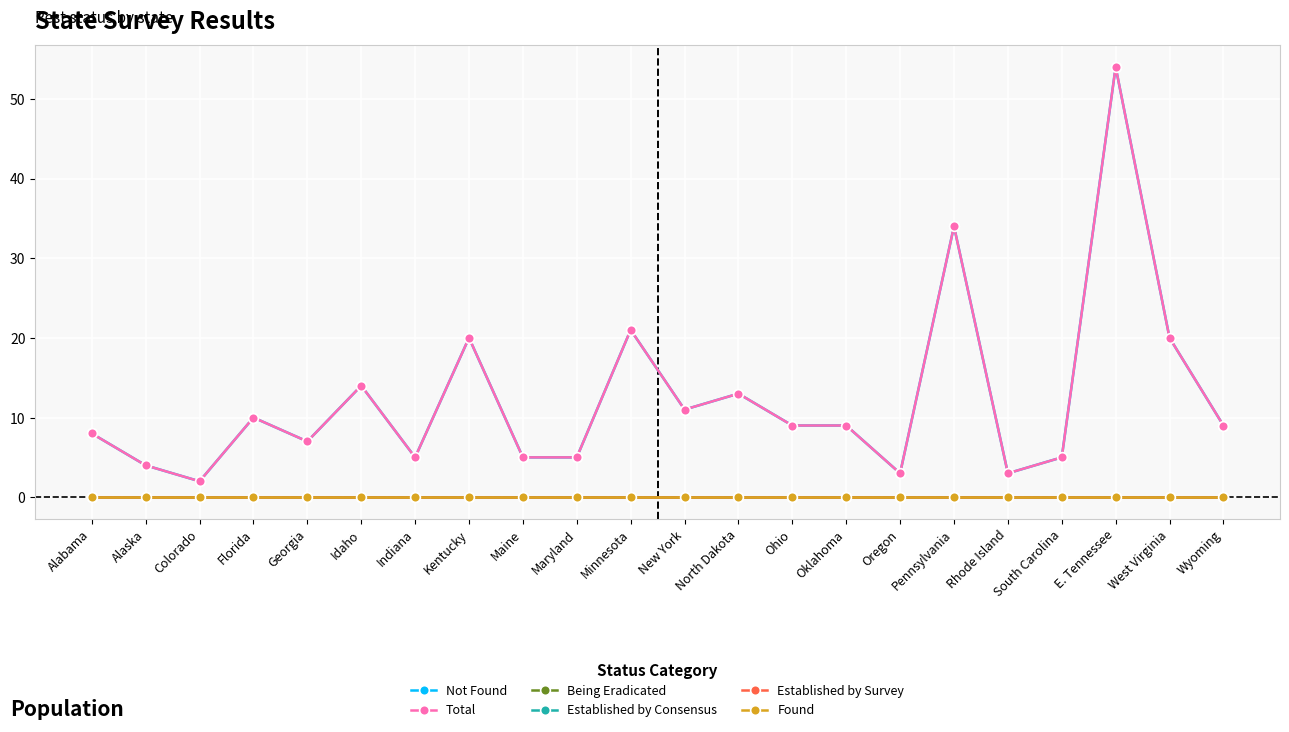

What position from the left is Idaho?

6